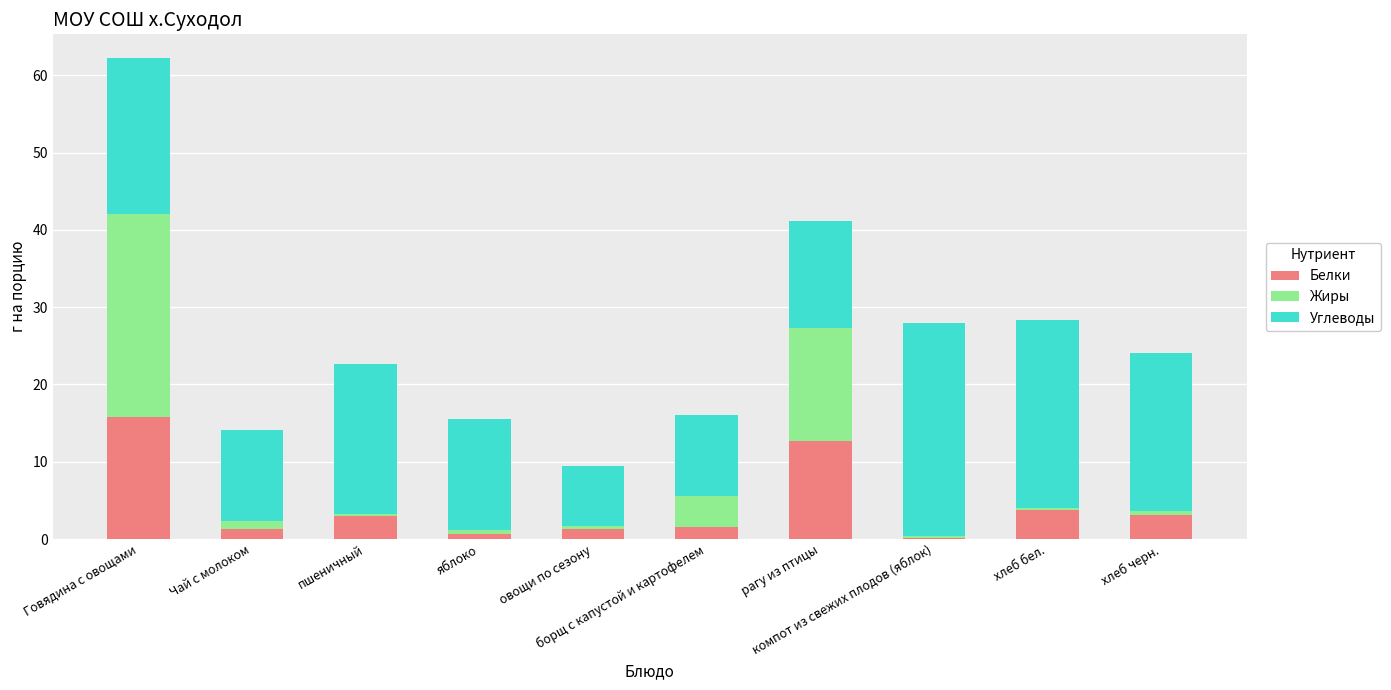

What is the difference between the maximum and minimum values in the Белки series?

15.6